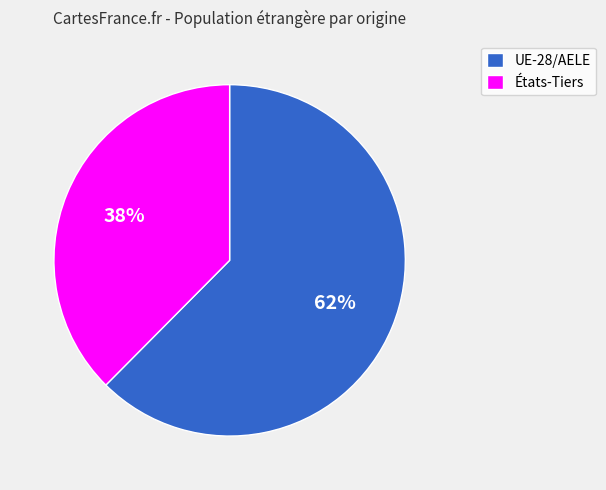

Which has a higher value, UE-28/AELE or États-Tiers?

UE-28/AELE